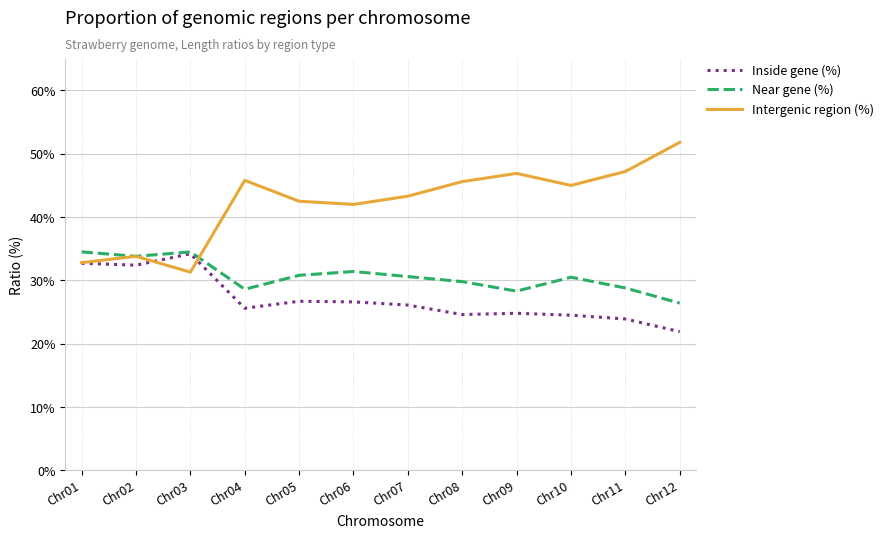

The Near gene (%) series shows 31.4 at Chr06. True or false?

True